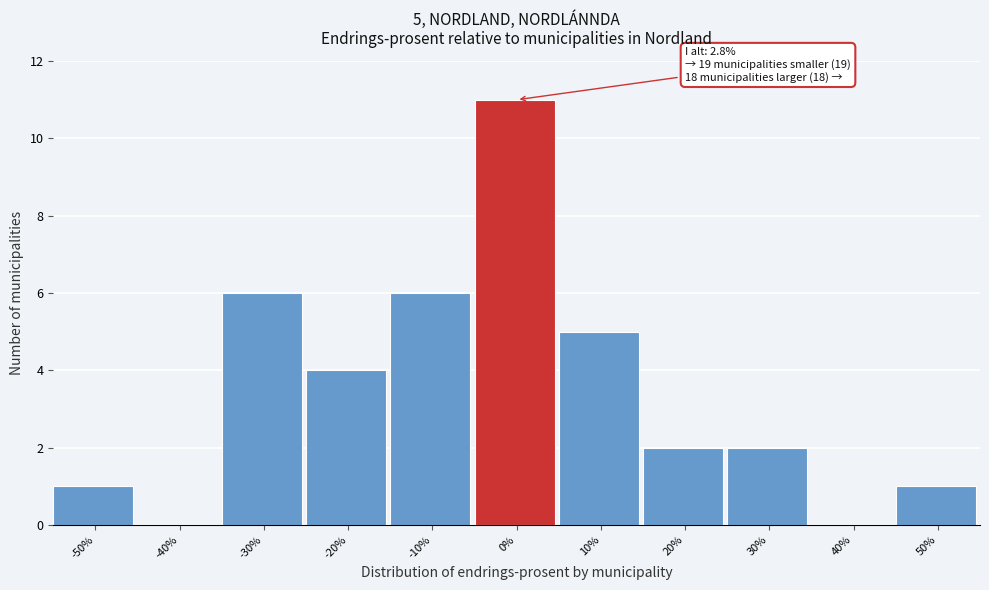

Reading left to right, extract all data points from this chart.

-50%=1	-40%=0	-30%=6	-20%=4	-10%=6	0%=11	10%=5	20%=2	30%=2	40%=0	50%=1